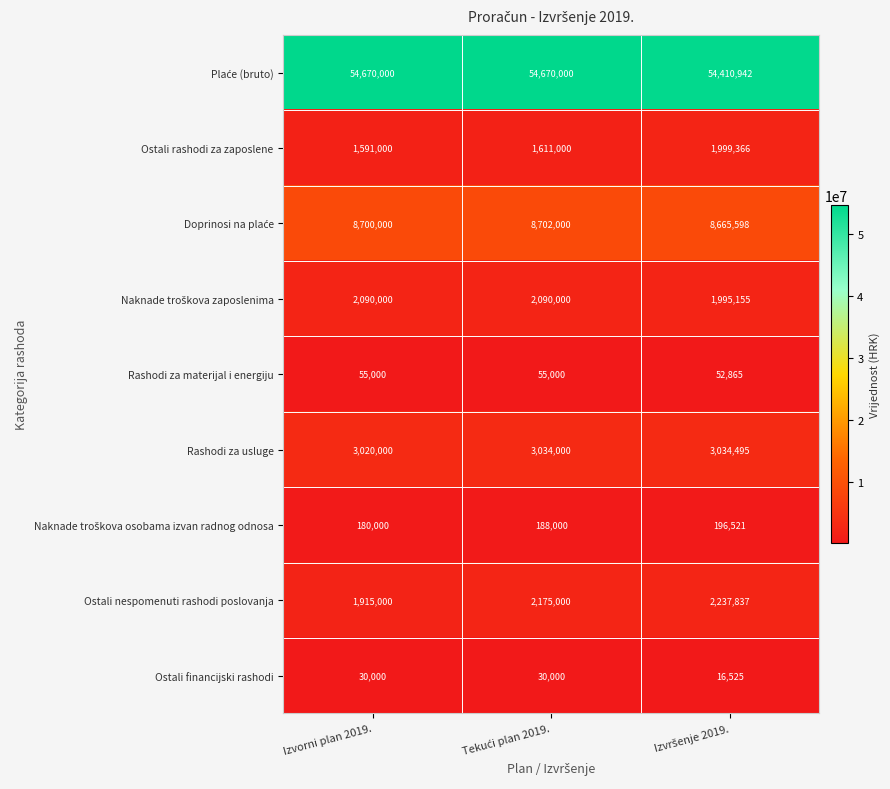

The value of Rashodi za usluge at Izvorni plan 2019. is 3020000. True or false?

True